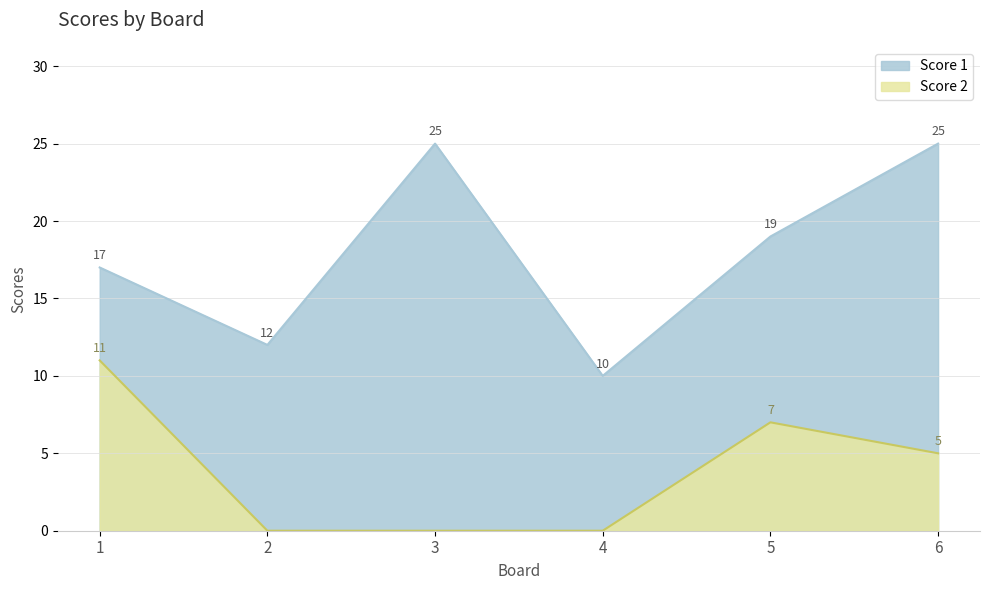

At which category does the chart reach its minimum across all series?

2